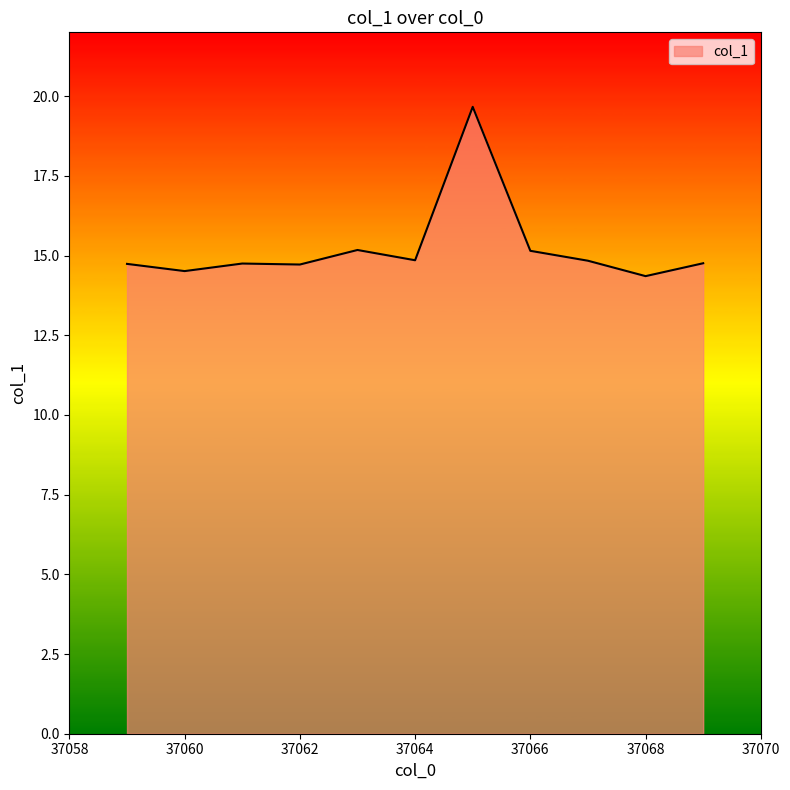

What is the greatest value displayed?

19.7